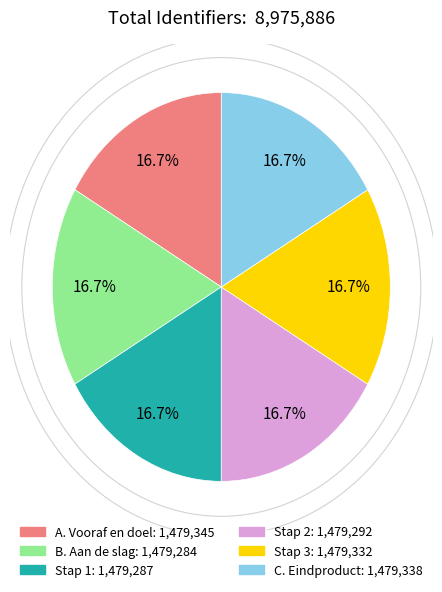

Approximately how many times larger is the value at C. Eindproduct compared to B. Aan de slag?

1.0